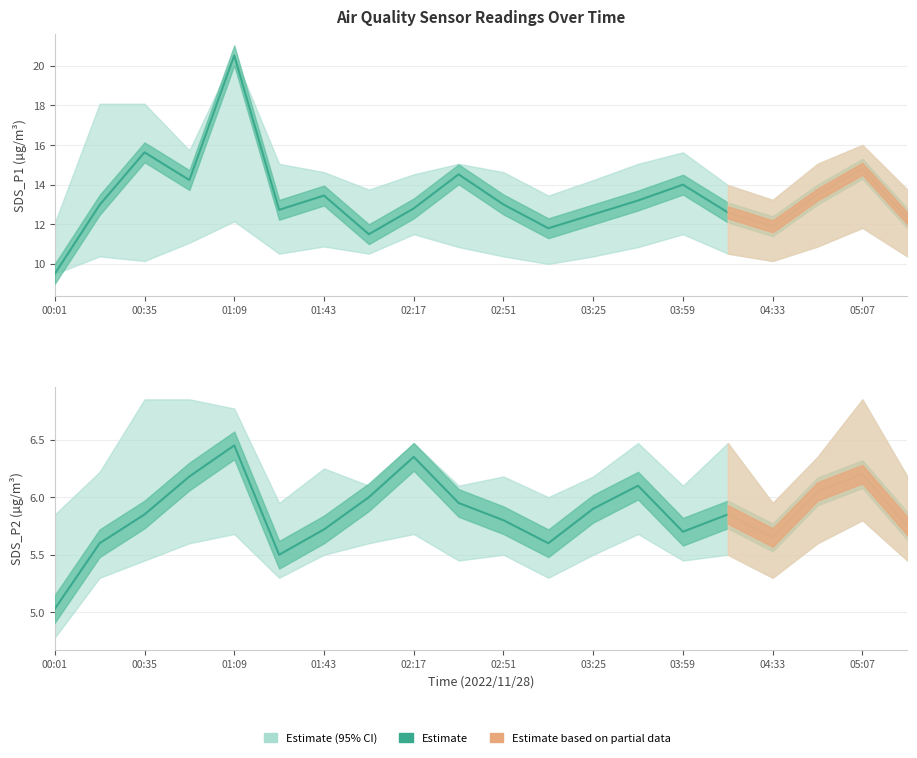

Reading left to right, list all the values displayed in this chart.

SDS_P1 Estimate: 9.5	13.0	15.6	14.2	20.5	12.7	13.4	11.5	12.8	14.5	13.0	11.8	12.5	13.2	14.0	12.6	11.9	13.5	14.8	12.3
SDS_P2 Estimate: 5.0	5.6	5.8	6.2	6.5	5.5	5.7	6.0	6.3	6.0	5.8	5.6	5.9	6.1	5.7	5.8	5.7	6.0	6.2	5.8